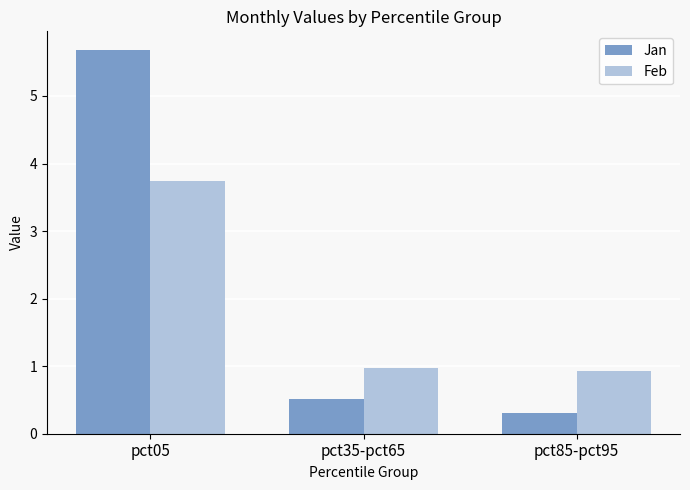

Reading left to right, what are all the values shown in this chart?

Jan: 5.7	0.5	0.3
Feb: 3.7	1.0	0.9